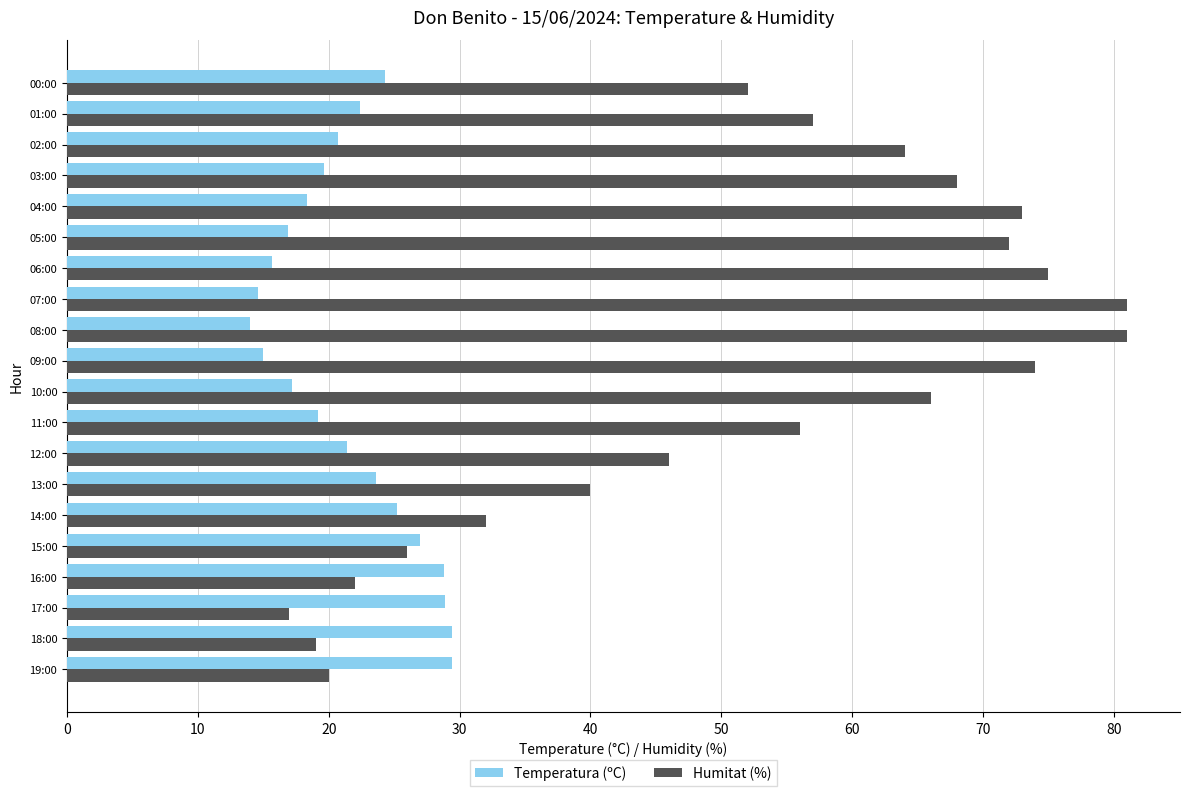

What is the minimum value for Temperatura (ºC)?

14.0